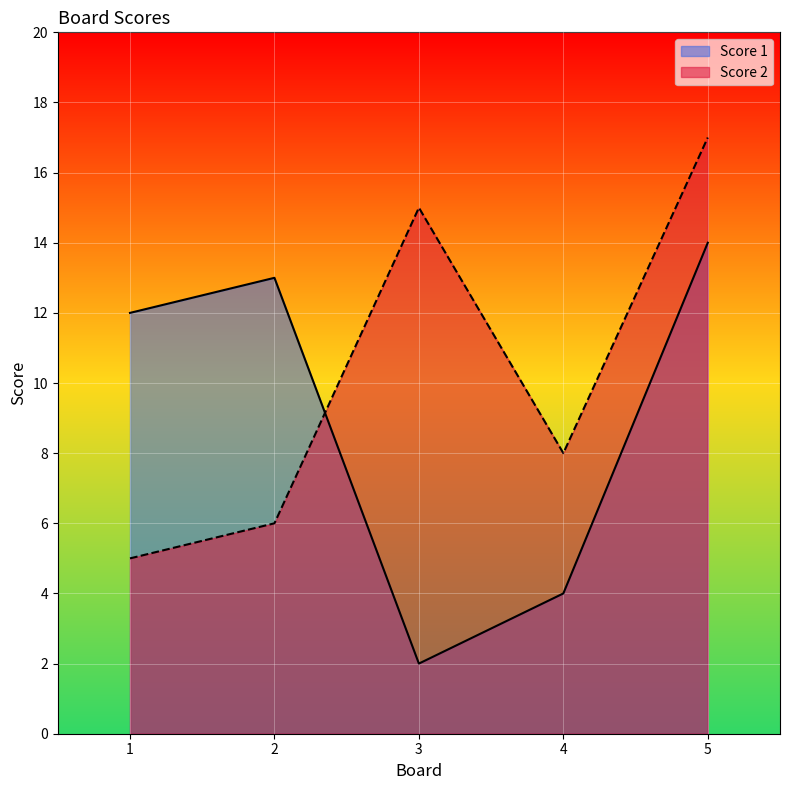

After their last crossing, which series has the higher values: Score 2 or Score 1?

Score 2